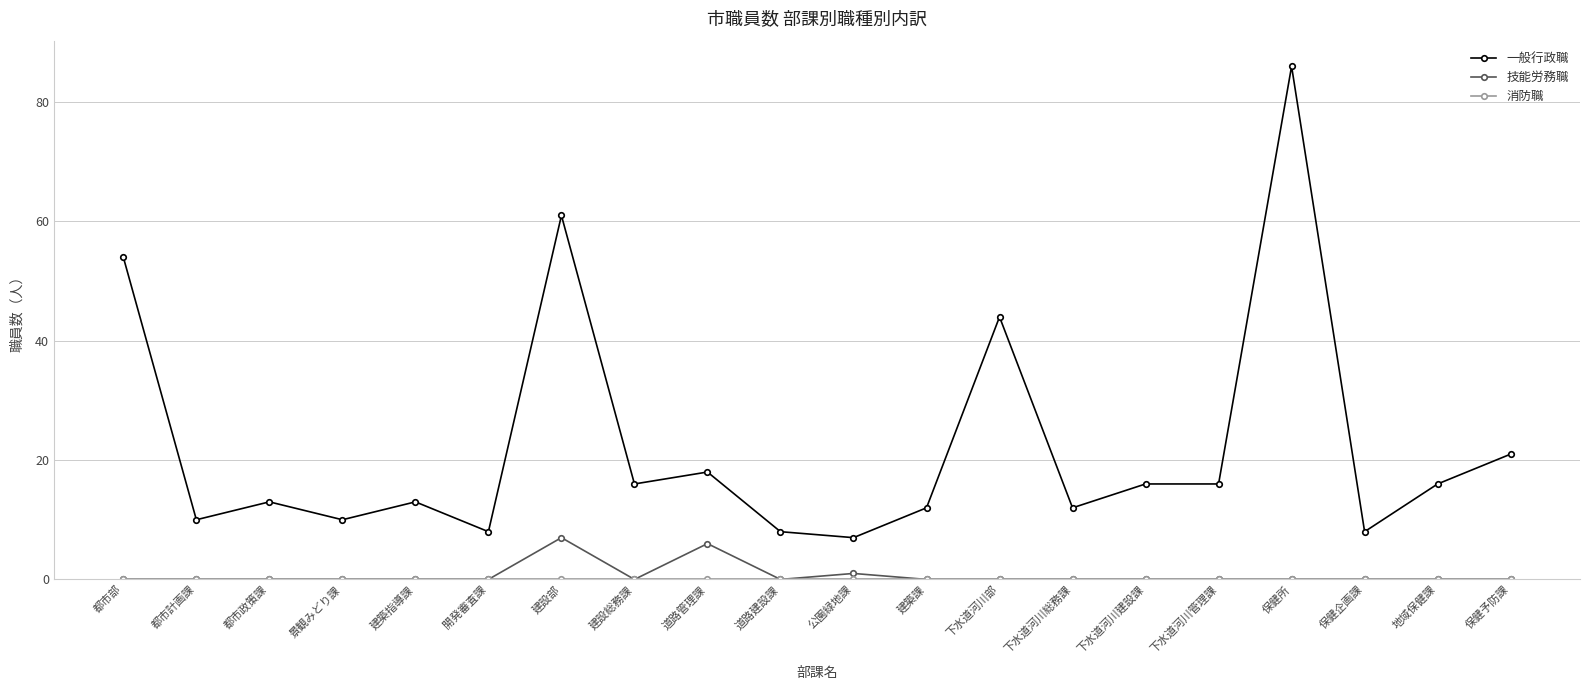

What is the value of the 一般行政職 point at the 17th from the left?

86